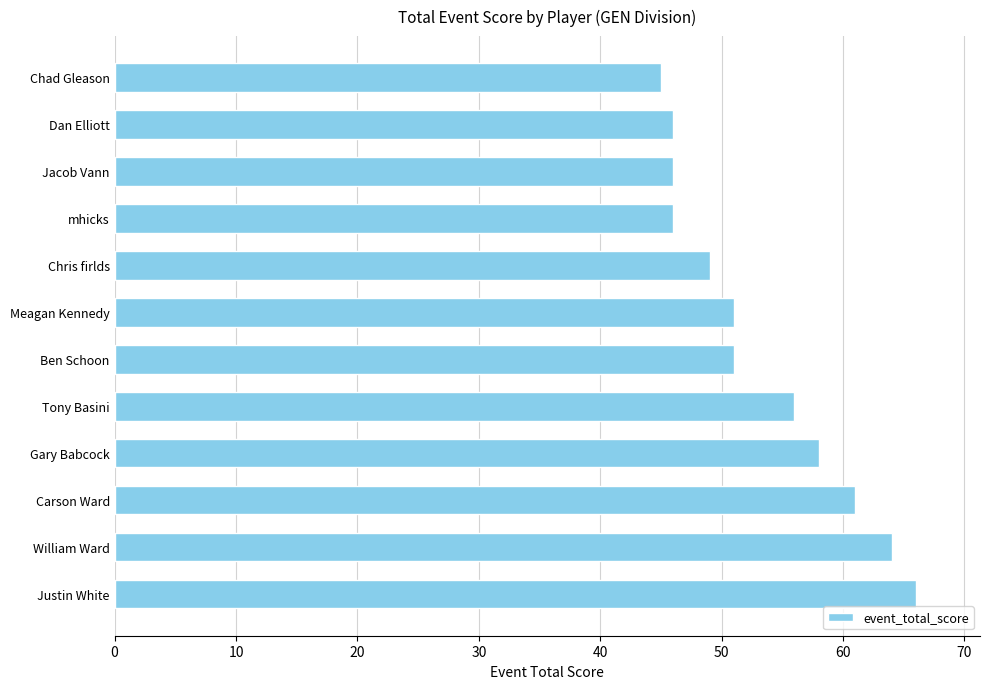

How many categories are shown in the chart?

12